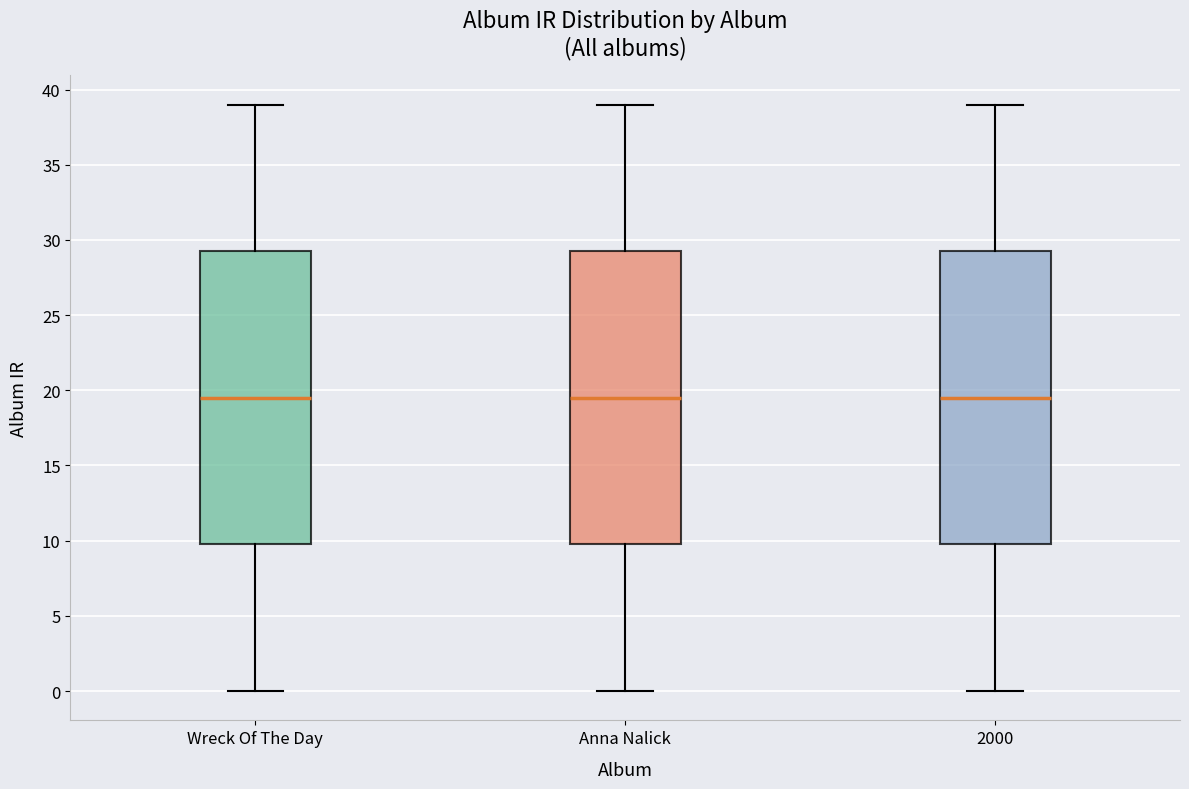

Reading left to right, read every box against the y-axis: the position of its median line, the range the box covers, and the ends of its whiskers. The values are not printed on the chart, so give them approximately, as read against the axis.

Wreck Of The Day: median 19.5, box 10.0 to 29.5, whiskers 0.0 to 39.0
Anna Nalick: median 19.5, box 10.0 to 29.5, whiskers 0.0 to 39.0
2000: median 19.5, box 10.0 to 29.5, whiskers 0.0 to 39.0